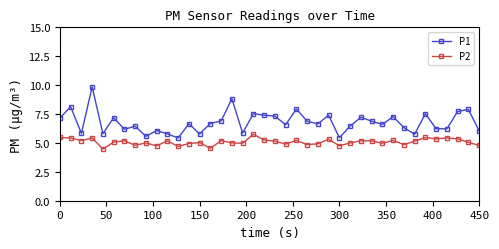

True or false: P2 and P1 cross at least once.

False